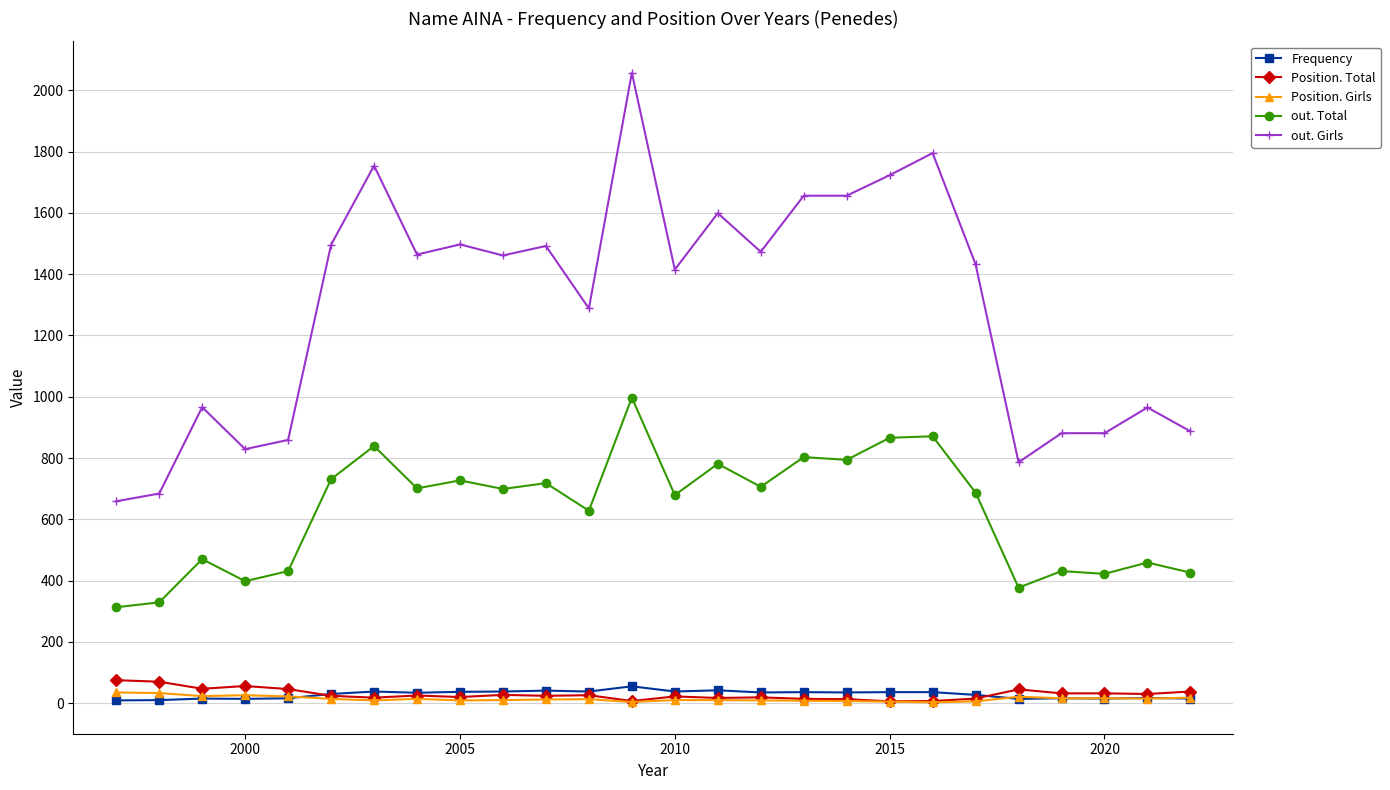

Which series has the largest total across all categories?

out. Girls